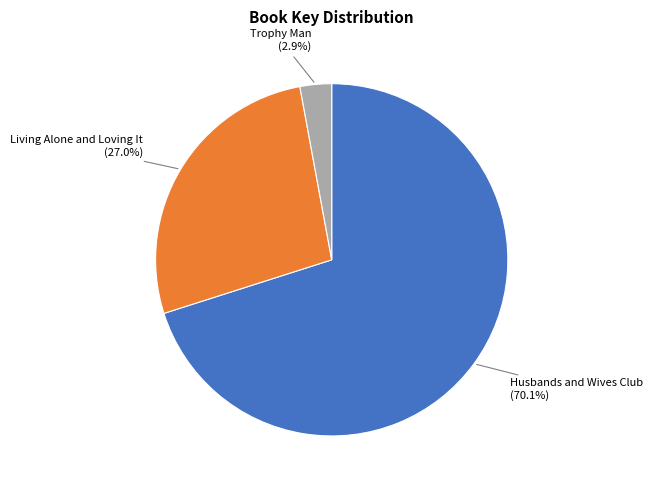

How many segments does this pie chart have?

3